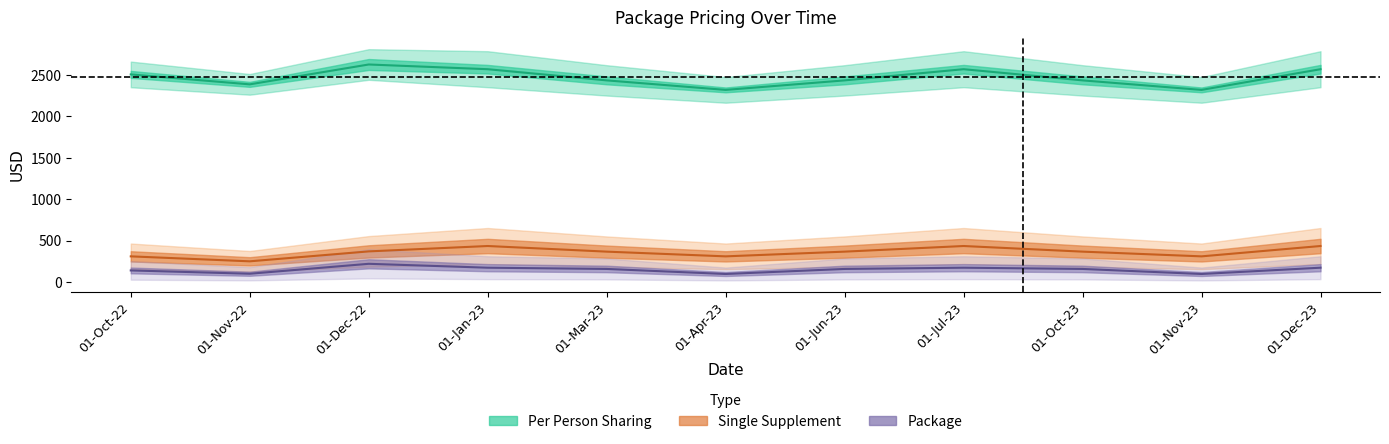

The Per Person Sharing series shows 4111 at 01-Dec-23. True or false?

False